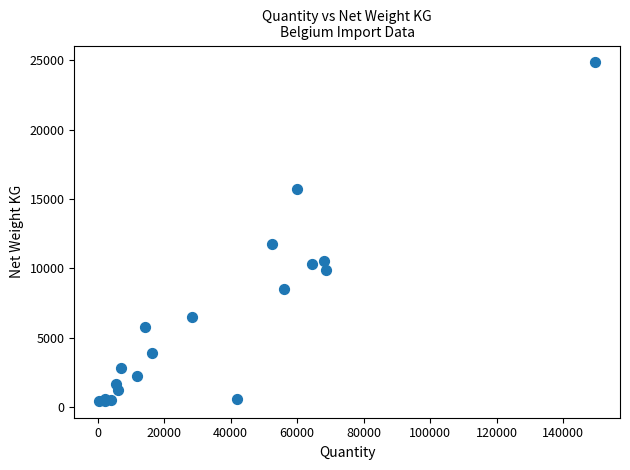

What Y value in the scatter plot is closest to 12651?

11767.9